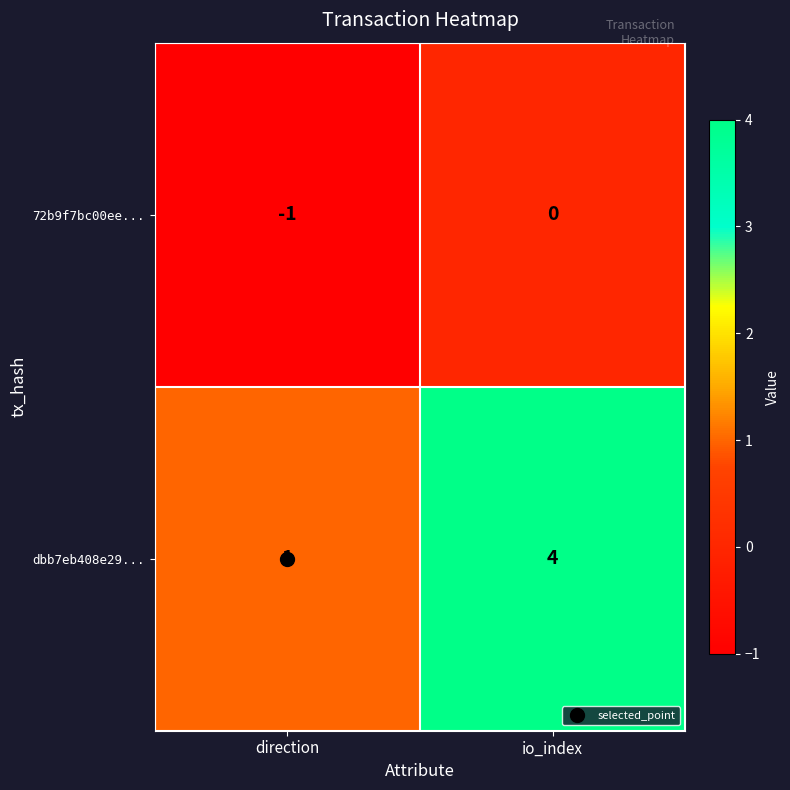

What is the spread (max minus min) of values at io_index?

4